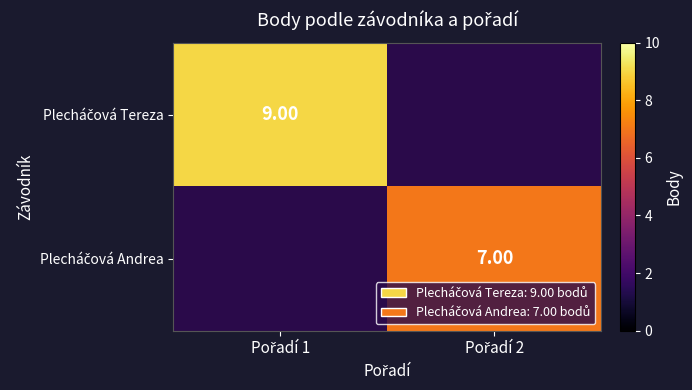

Is the value of Plecháčová Andrea at Pořadí 2 greater than the value of Plecháčová Tereza at Pořadí 1?

No